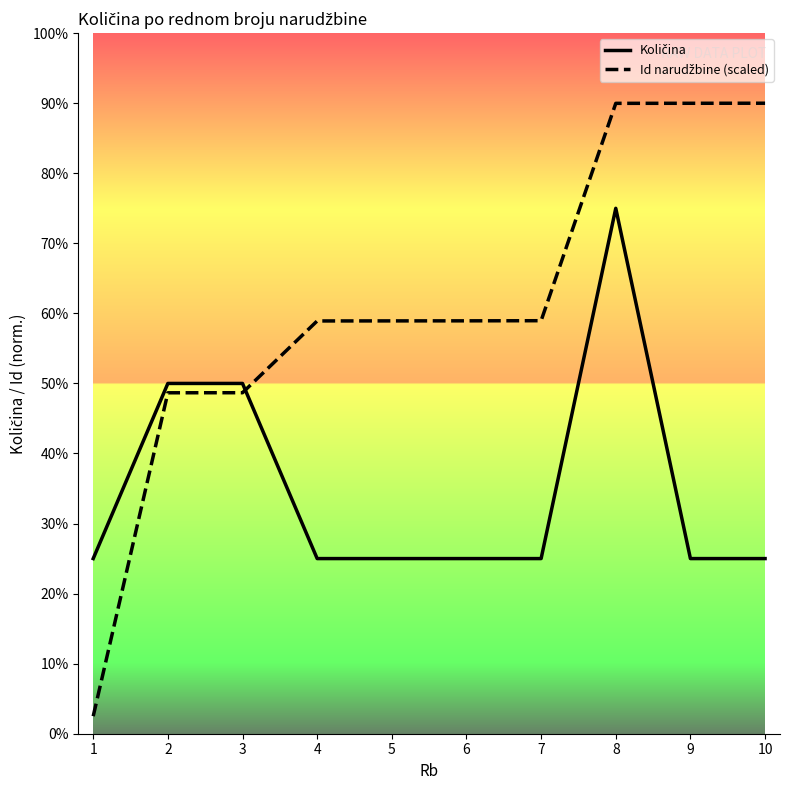

Does the chart have visible grid lines?

No